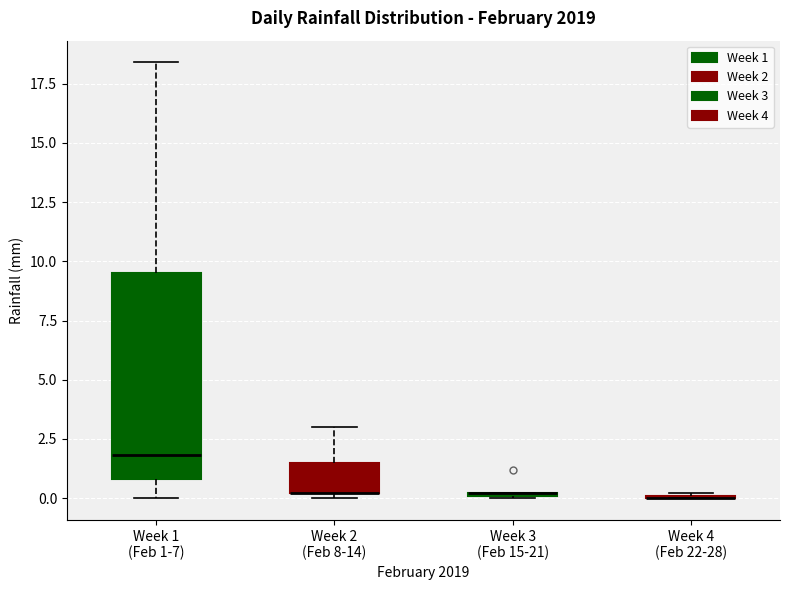

Reading left to right, transcribe this box plot: for each box, give where its median line is, the range the box spans, and where its two whiskers end, as read against the y-axis. The values are not printed on the chart, so give them approximately, as read against the axis.

Week 1 (Feb 1-7): median 2.0, box 1.0 to 9.5, whiskers 0.0 to 18.5
Week 2 (Feb 8-14): median 0.0 (drawn on the box's lower edge), box 0.0 to 1.5, whiskers 0.0 (just below the box's lower edge) to 3.0
Week 3 (Feb 15-21): box collapsed to a line at 0.0, whiskers 0.0 to 0.0
Week 4 (Feb 22-28): box collapsed to a line at 0.0, whiskers 0.0 to 0.0